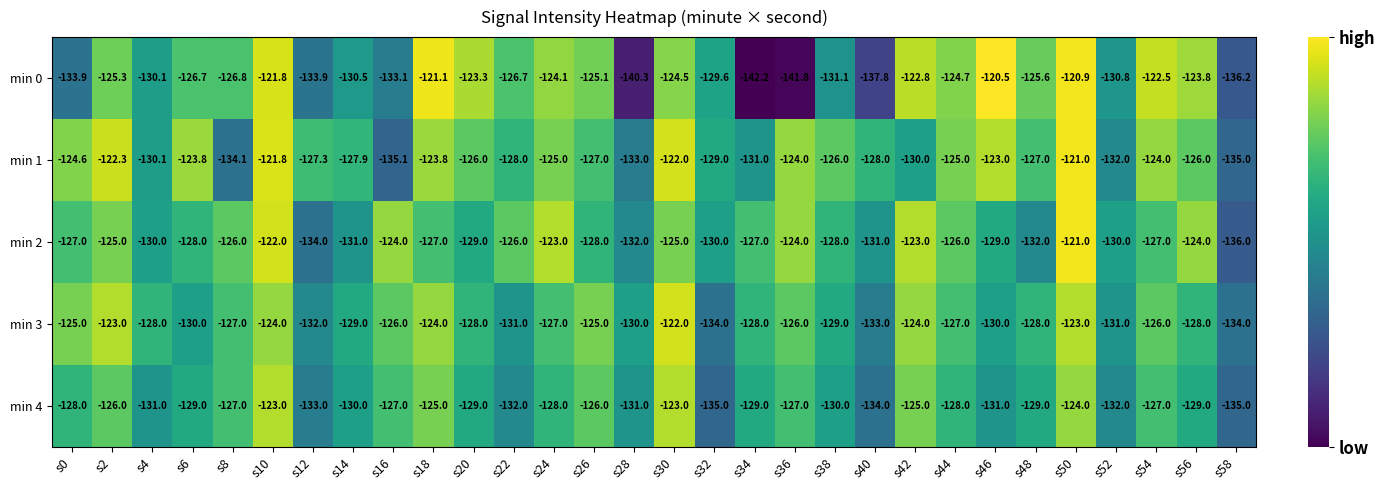

True or false: min 3 has a value of -190.2 at s50.

False